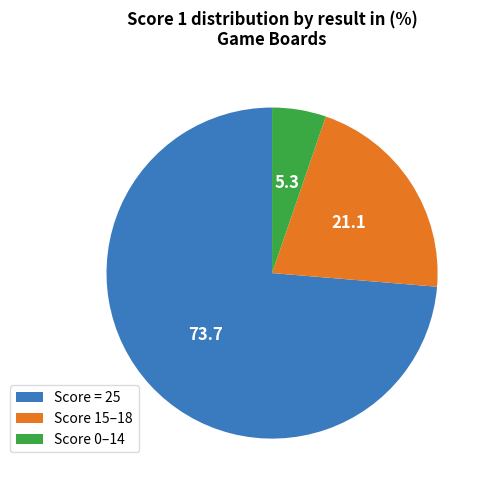

Do Score = 25 and Score 15–18 together represent more than half of the pie?

Yes